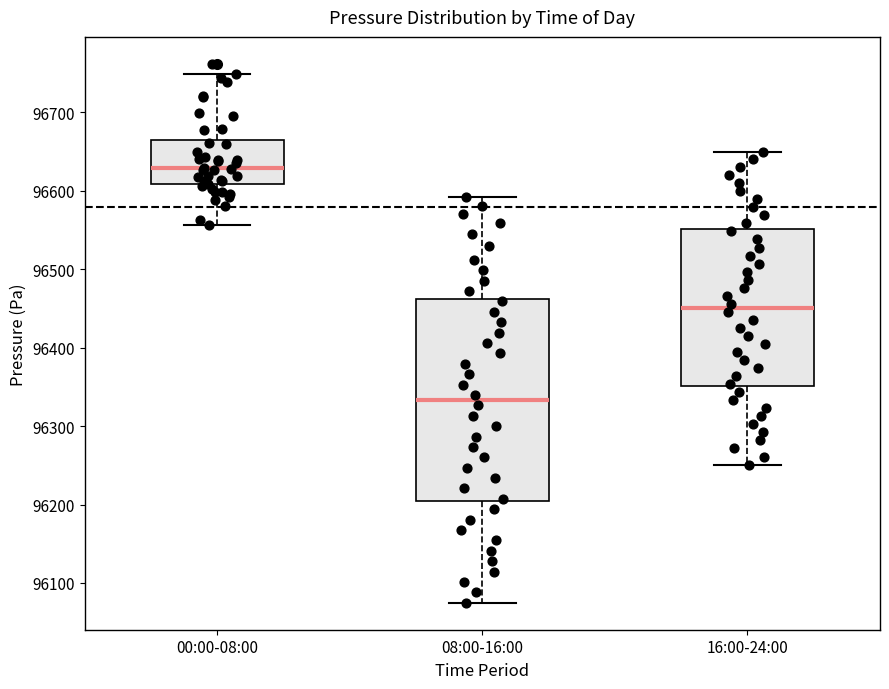

Reading left to right, transcribe this box plot: for each box, give where its median line is, the range the box spans, and where its two whiskers end, as read against the y-axis. The values are not printed on the chart, so give them approximately, as read against the axis.

00:00-08:00: median 96630, box 96610 to 96670, whiskers 96560 to 96750
08:00-16:00: median 96330, box 96200 to 96460, whiskers 96070 to 96590
16:00-24:00: median 96450, box 96350 to 96550, whiskers 96250 to 96650